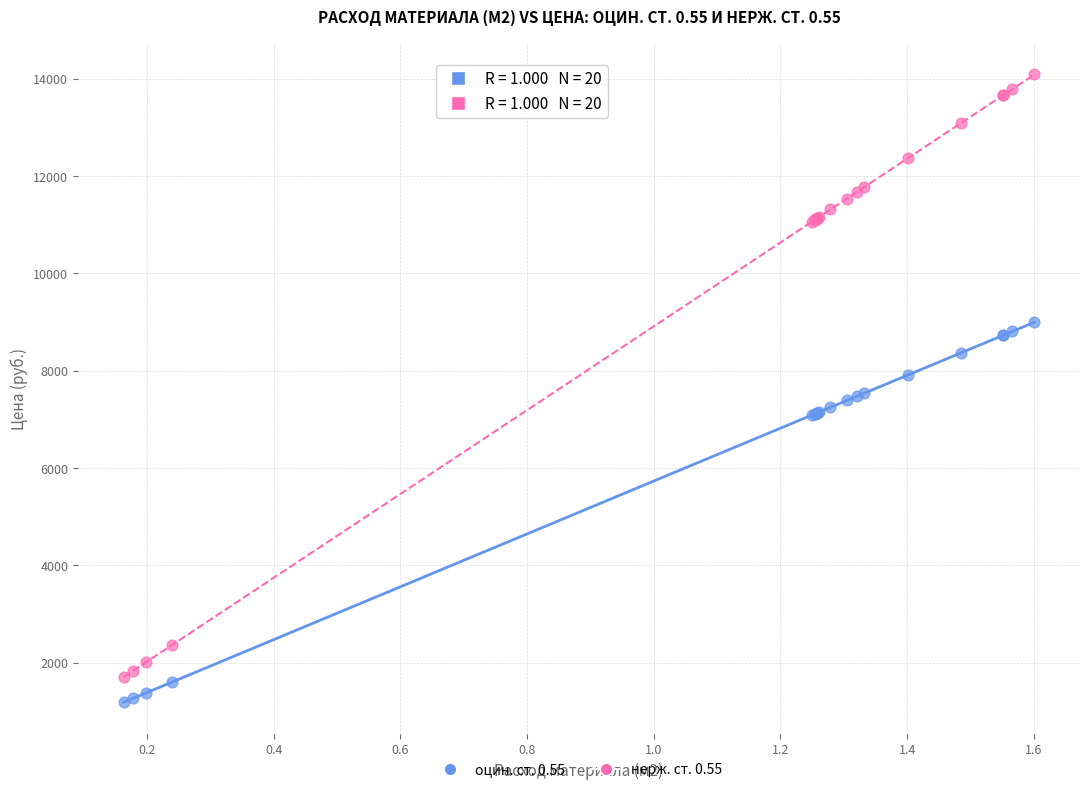

Which series contains the lowest Y value?

оцин. ст. 0.55